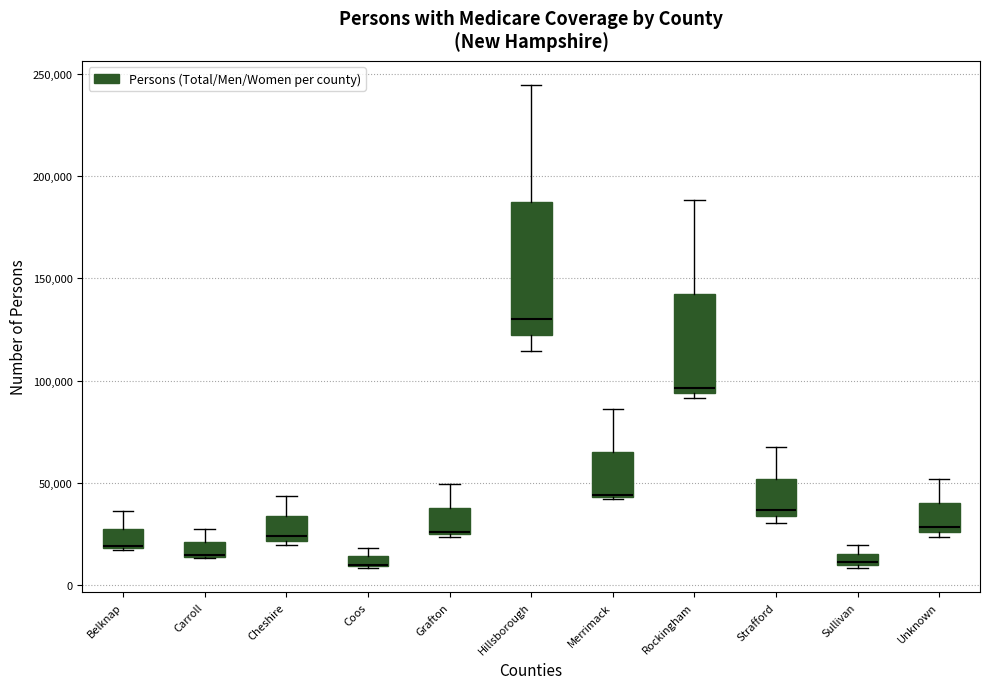

Which box is the tallest, from its lower edge to its upper edge?

Hillsborough